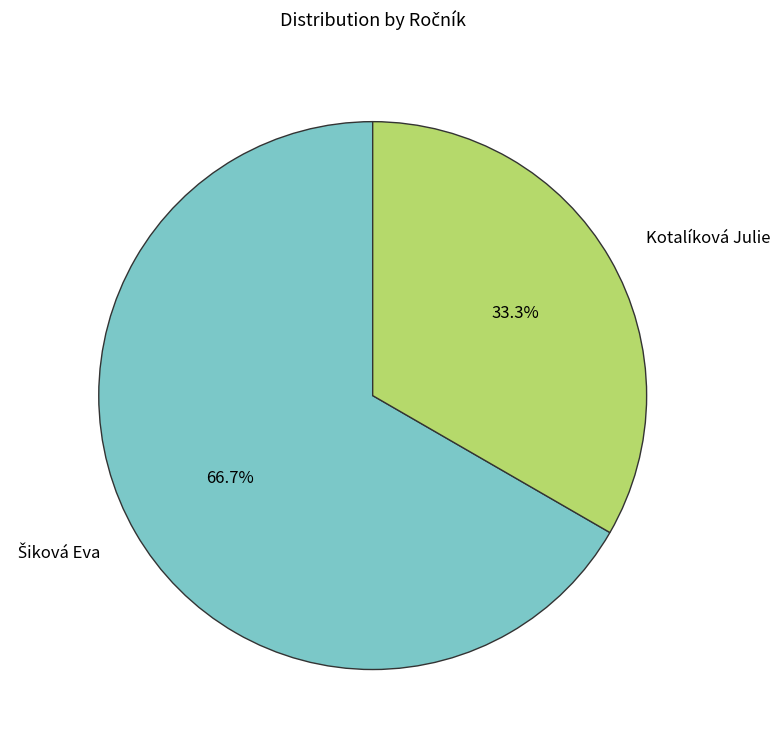

Does any single category account for the majority?

Yes